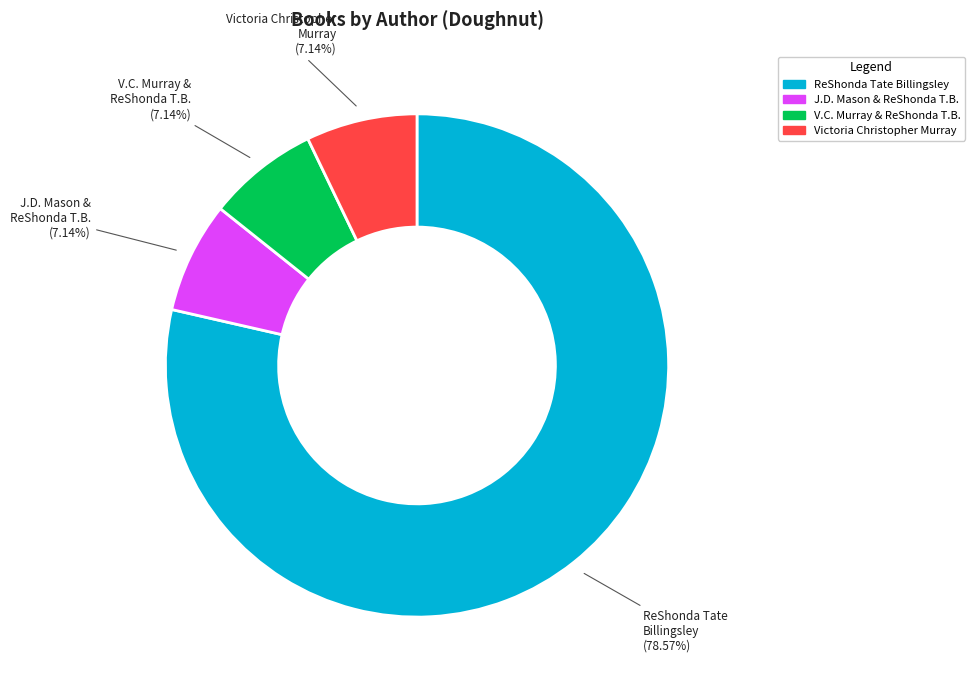

Does any single category account for the majority?

Yes